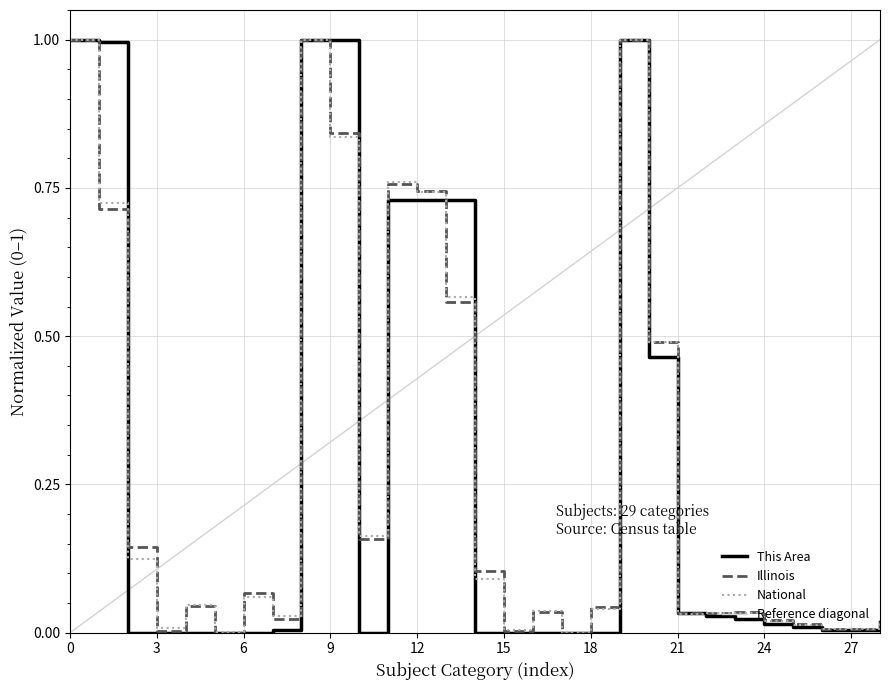

True or false: National has more than 2 interior local peaks.

True